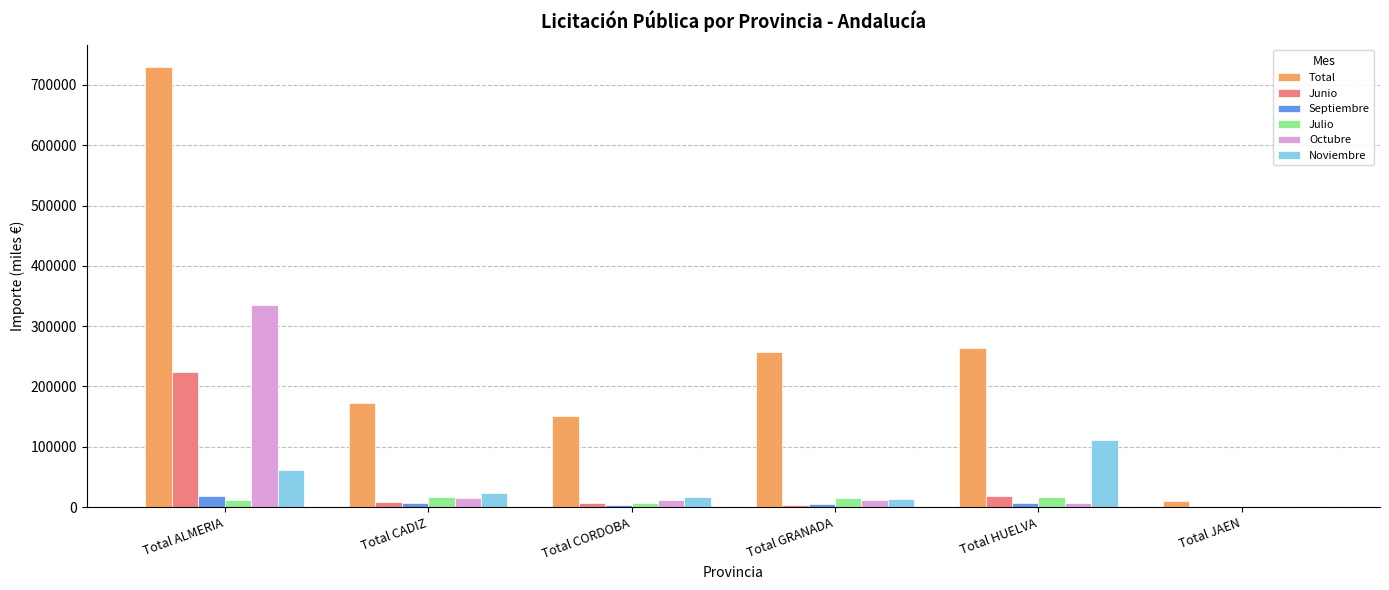

Which series changed the most between Total CADIZ and Total JAEN?

Total